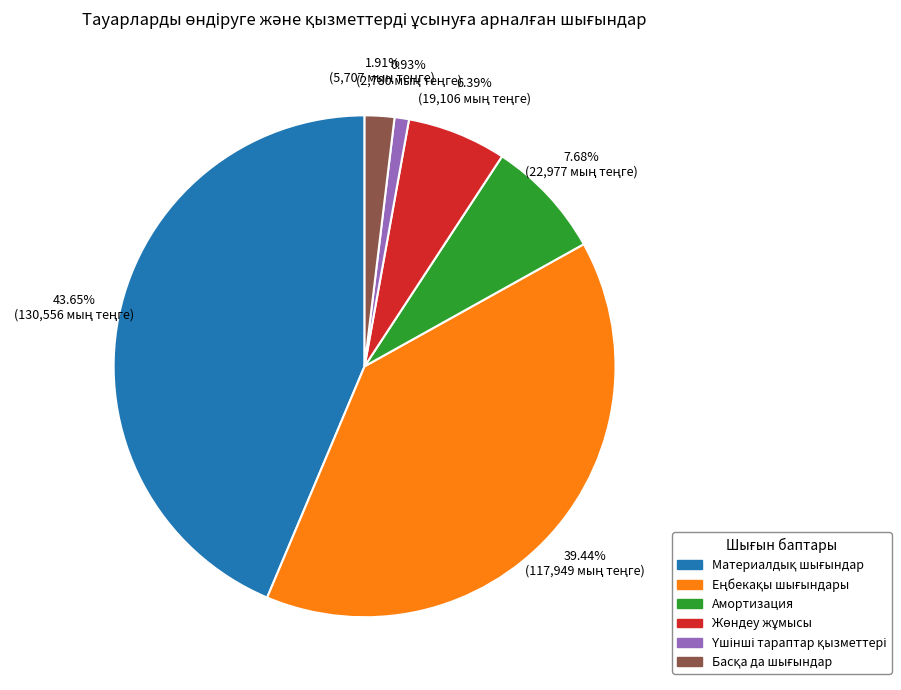

Is there a majority slice in this chart?

No